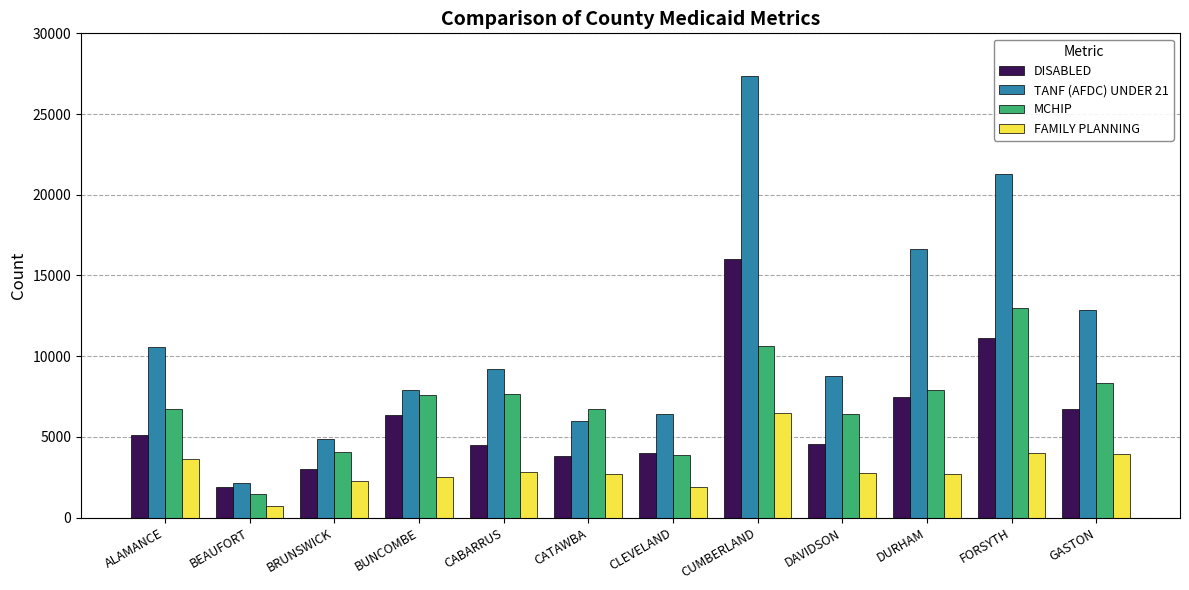

What is the minimum value shown in the chart?

699